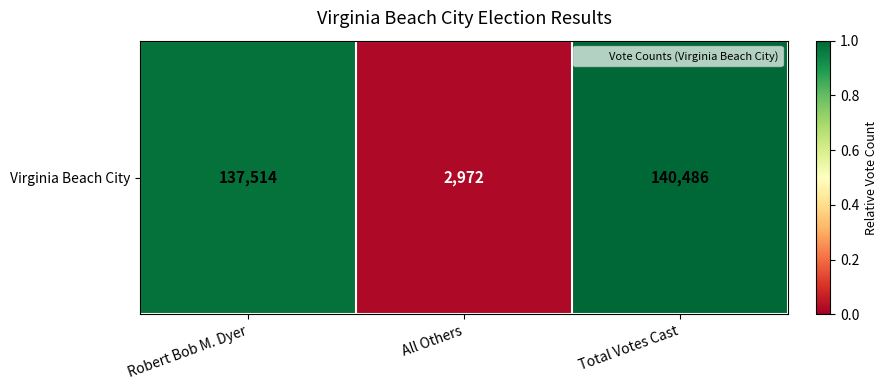

What is the ratio of the value at Robert Bob M. Dyer to the value at Total Votes Cast?

1.0